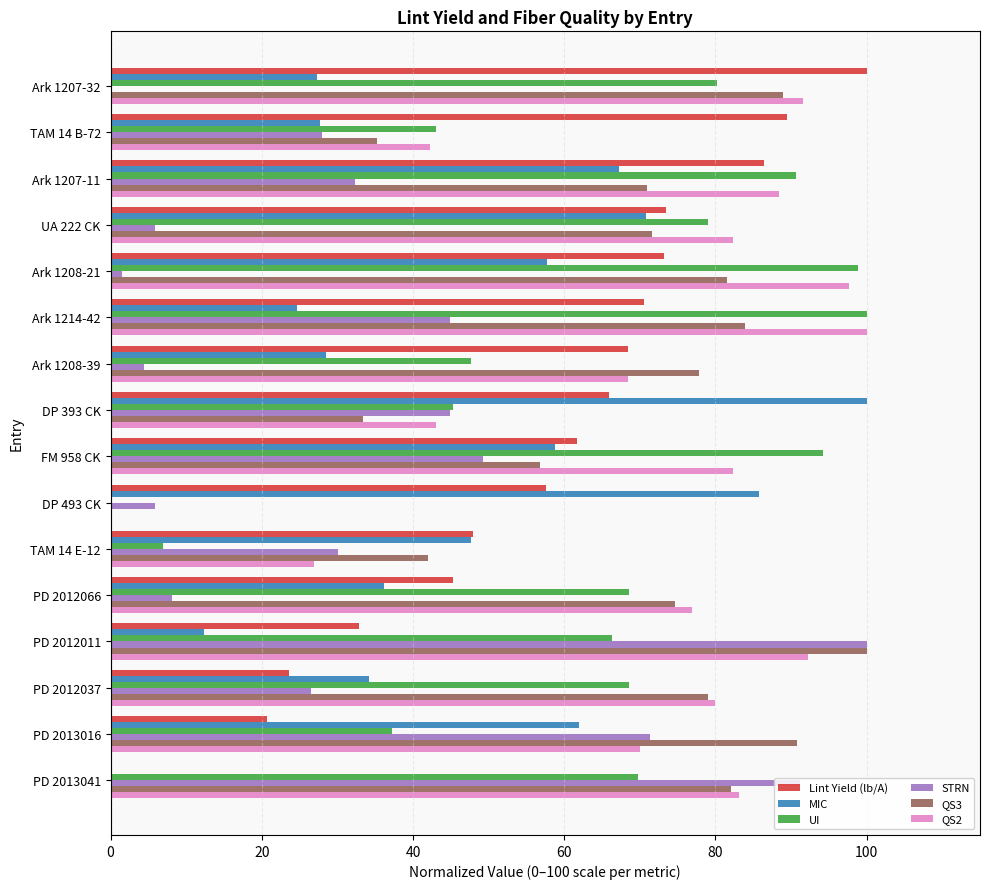

What is the greatest value displayed?

100.0